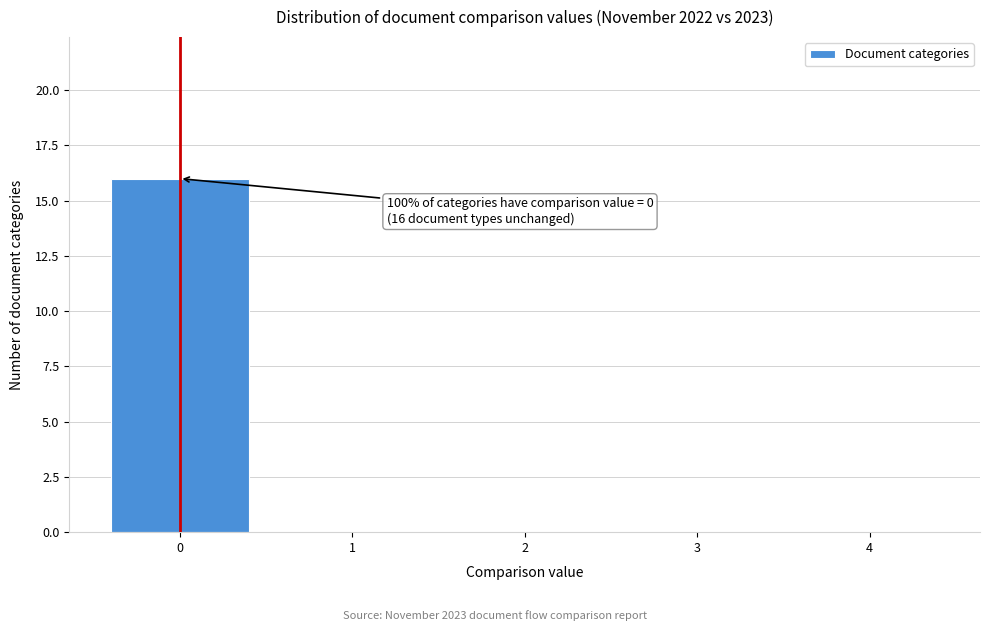

Reading left to right, what are all the values shown in this chart?

0=16	1=0	2=0	3=0	4=0